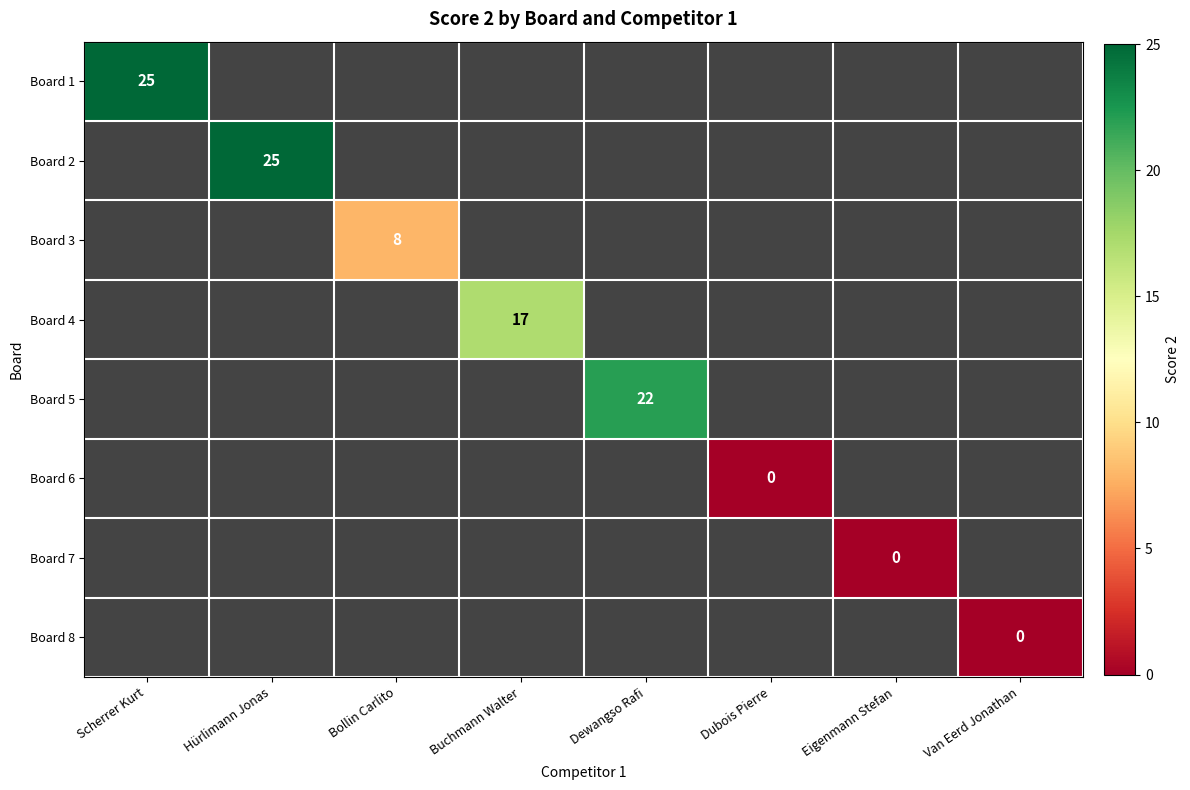

Count the number of categories in the chart.

8